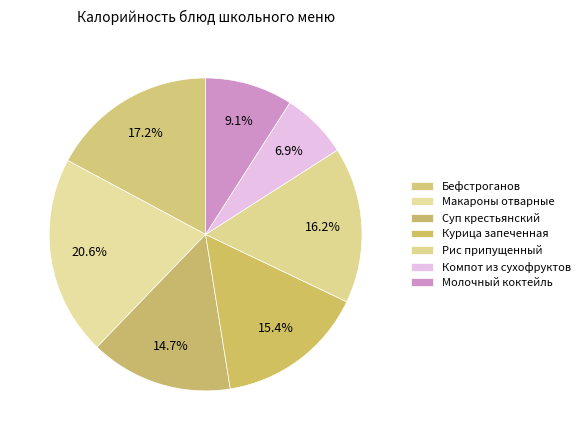

What percentage is NOT represented by Рис припущенный?

83.8%